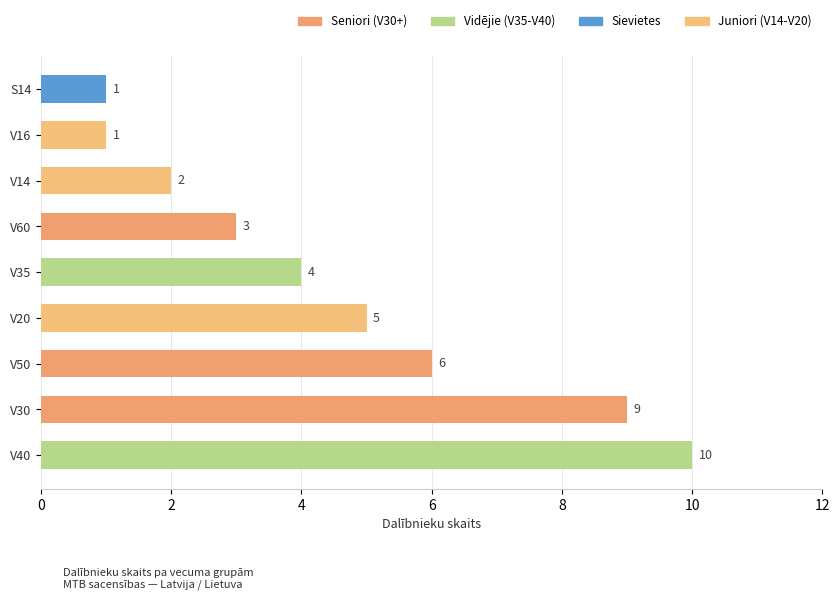

How many bars are there in total?

9